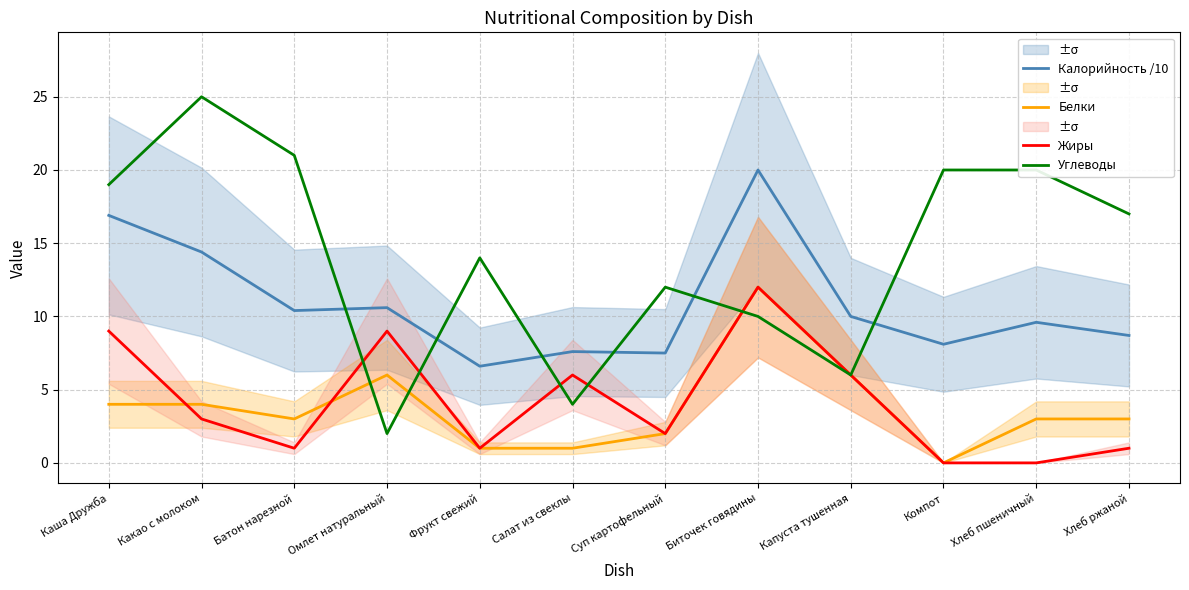

True or false: Калорийность /10 and Белки intersect in this chart.

False